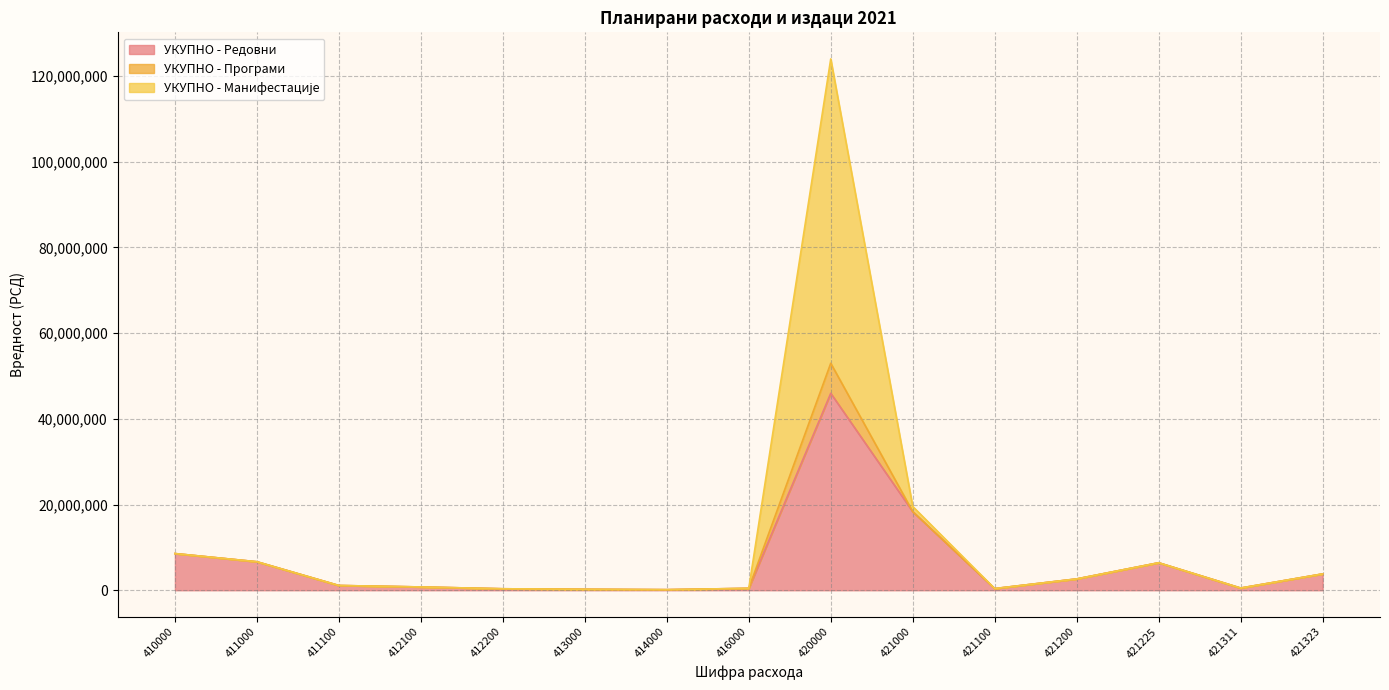

True or false: УКУПНО - Редовни has more than 0 points higher than both neighbors.

True